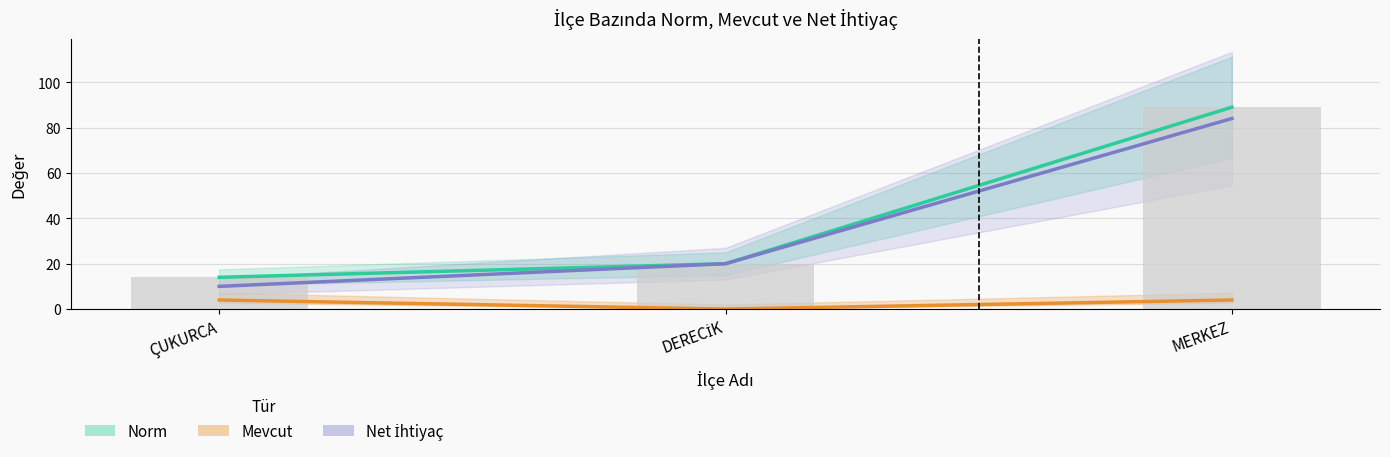

What is the label of the 1st bar from the left?

ÇUKURCA